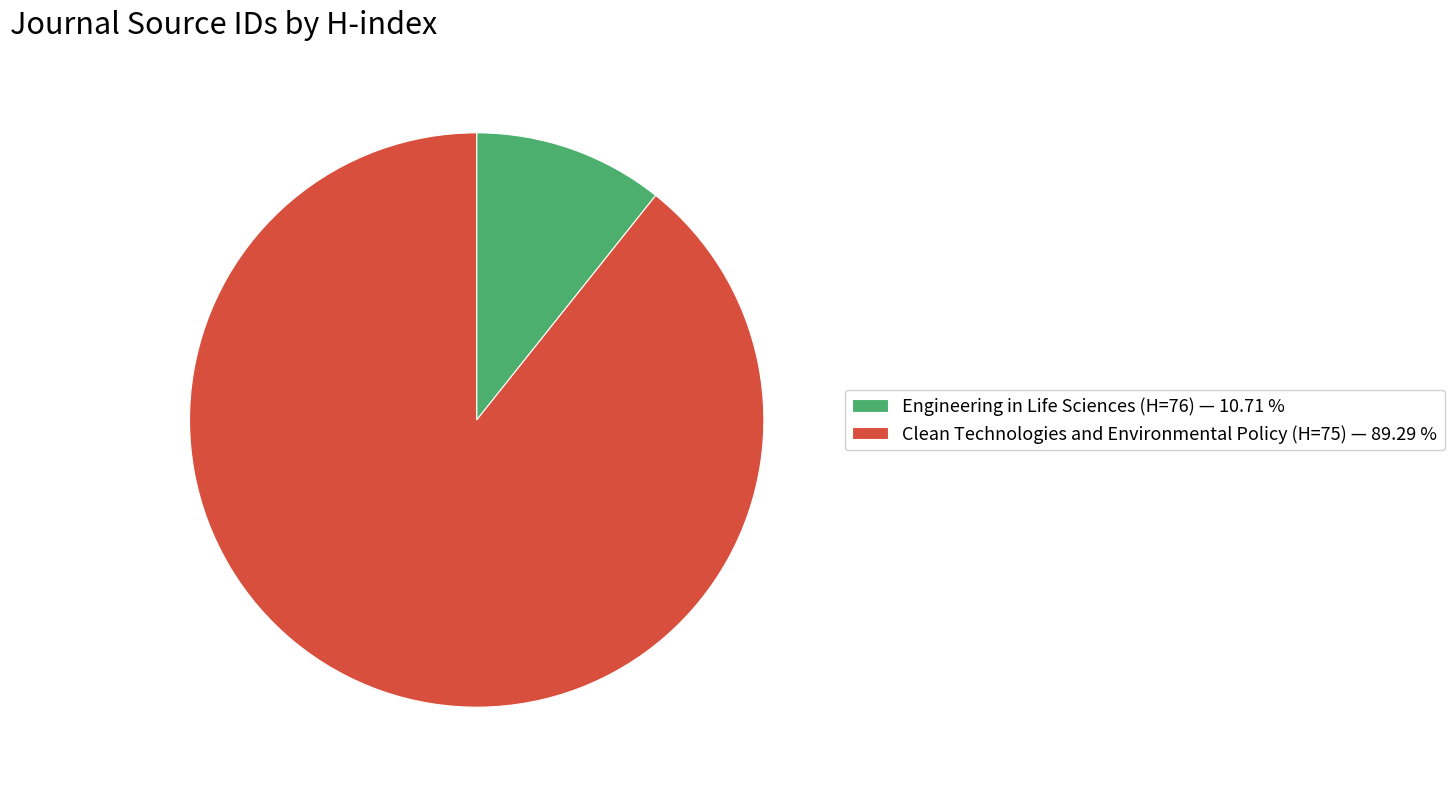

Approximately how many times larger is the value at Clean Technologies and Environmental Policy (H=75) — 89.29 % compared to Engineering in Life Sciences (H=76) — 10.71 %?

8.3